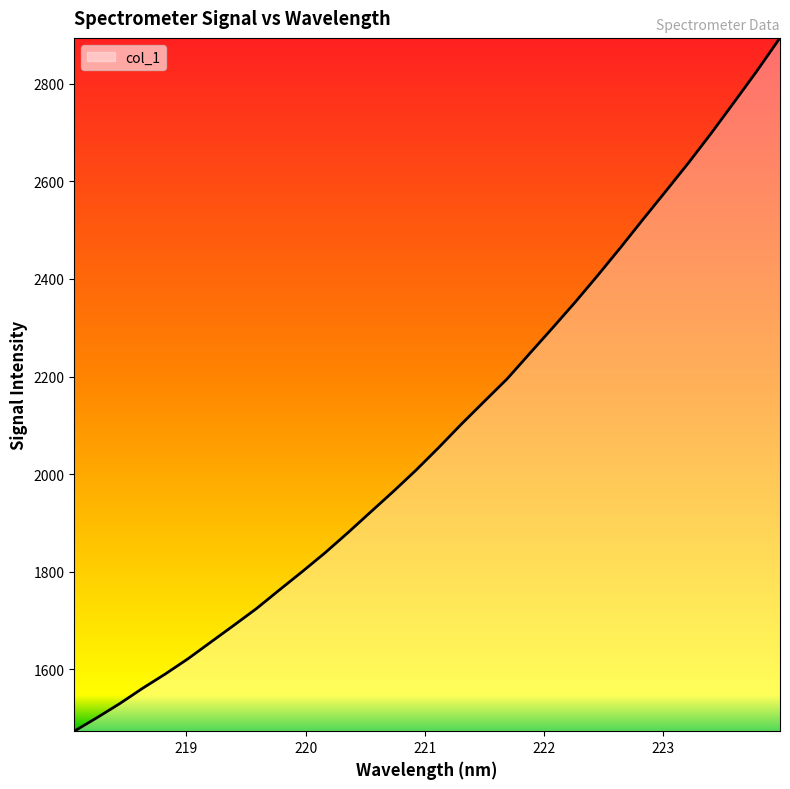

True or false: the data has more than 2 interior local peaks.

False